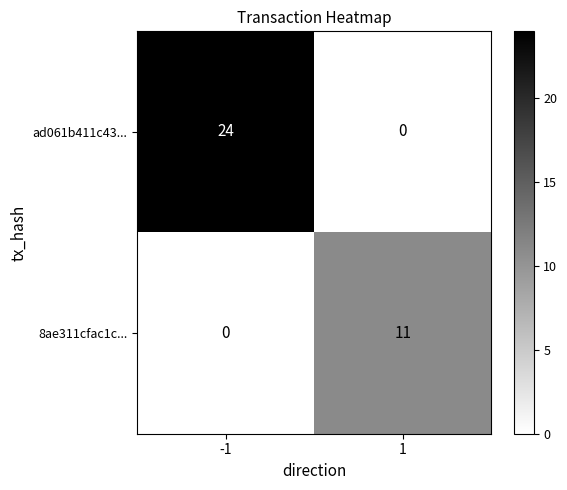

What is the difference between the ad061b411c43... values at 1 and -1?

24